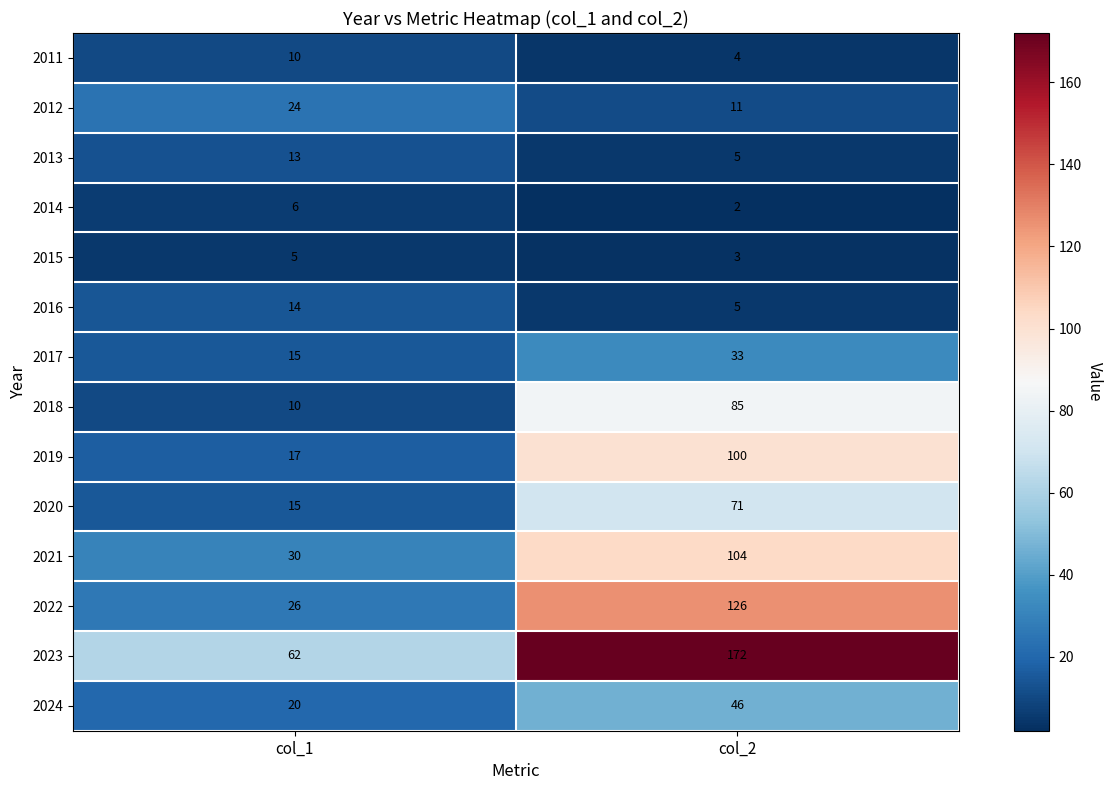

The 2023 series shows 62 at col_1. True or false?

True